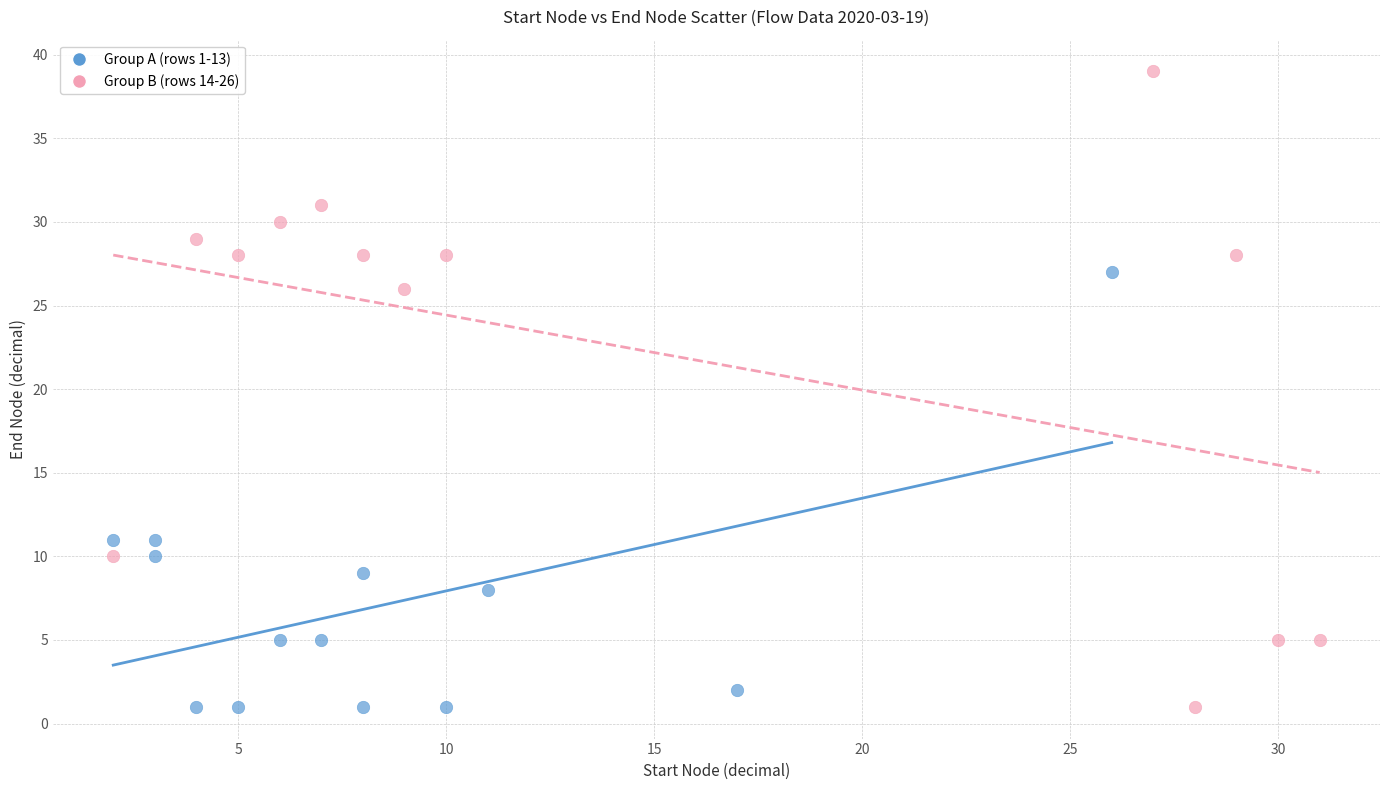

Which series reaches the maximum Y coordinate?

Group B (rows 14-26)